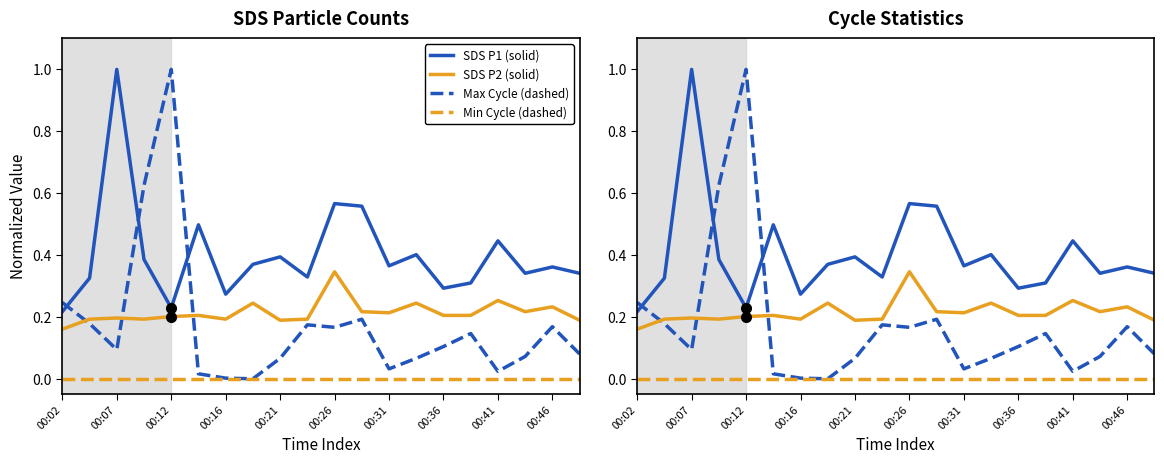

What is the spread (max minus min) of values at 00:26?

0.4